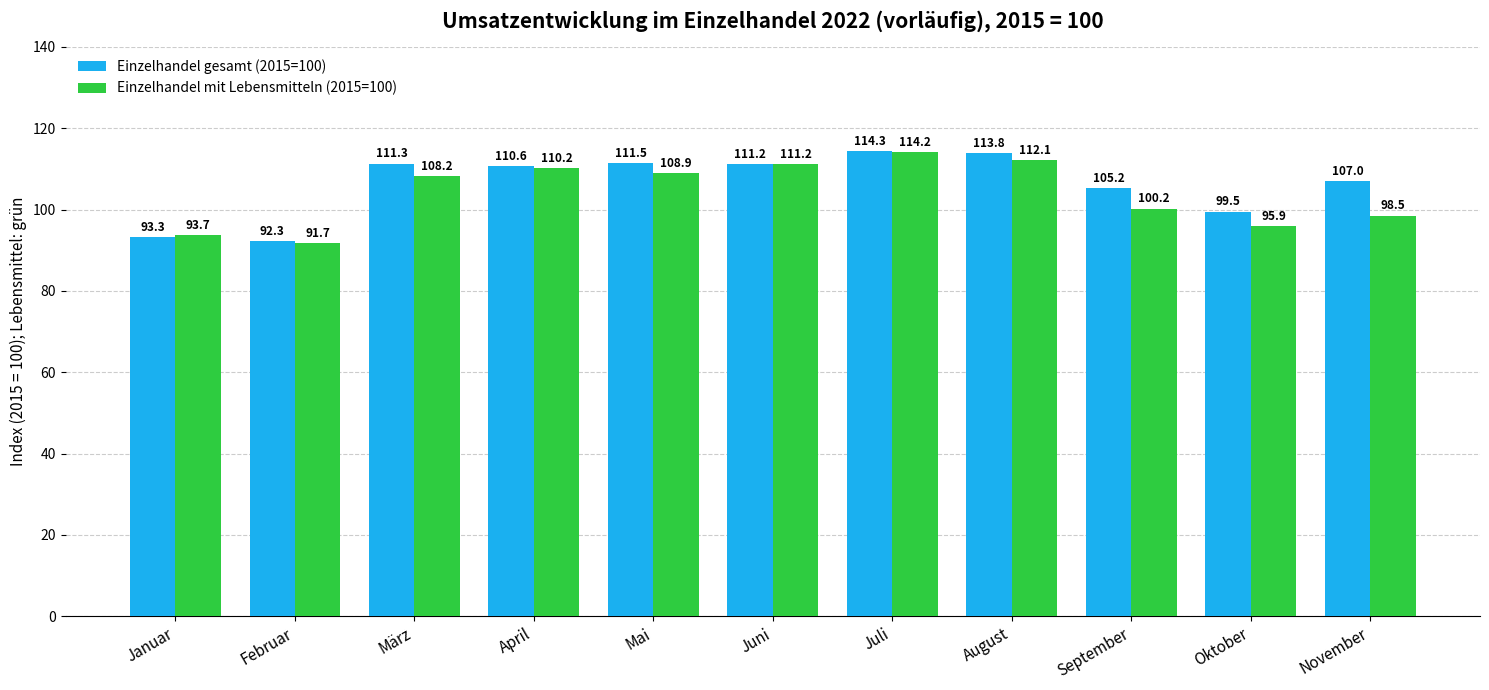

The value of Einzelhandel mit Lebensmitteln (2015=100) at August is 112.1. True or false?

True